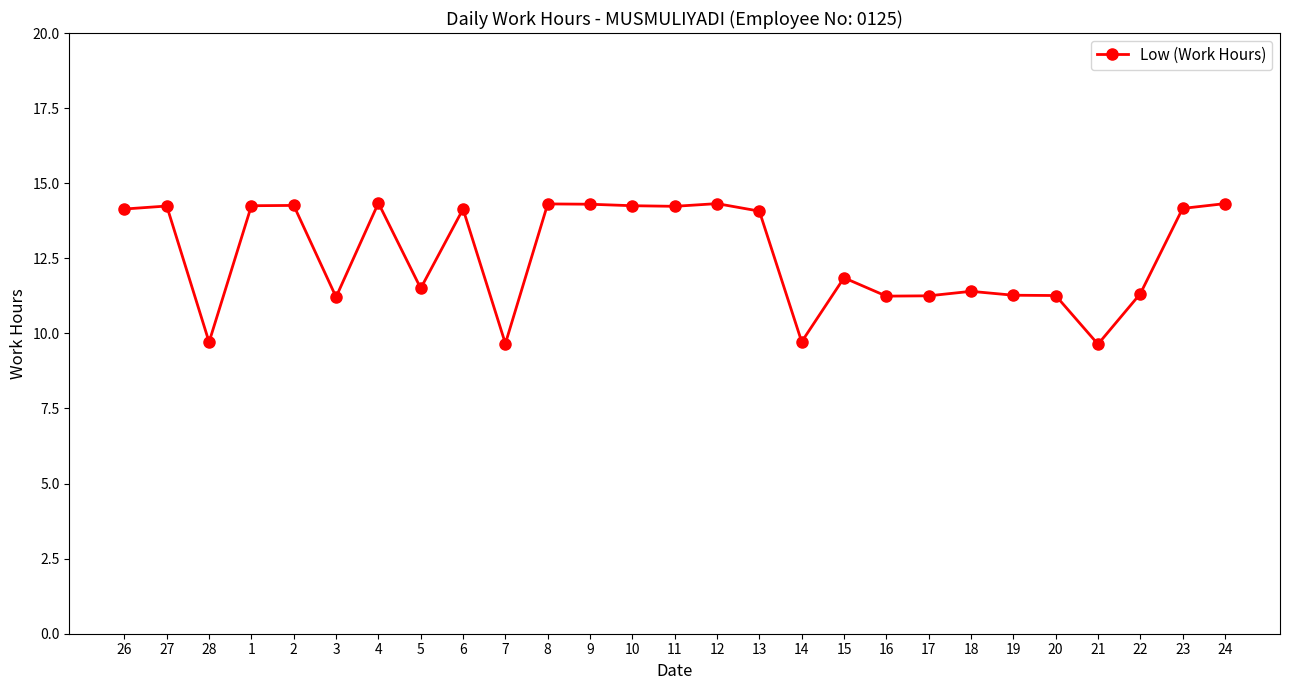

What is the sum of all values?

340.4